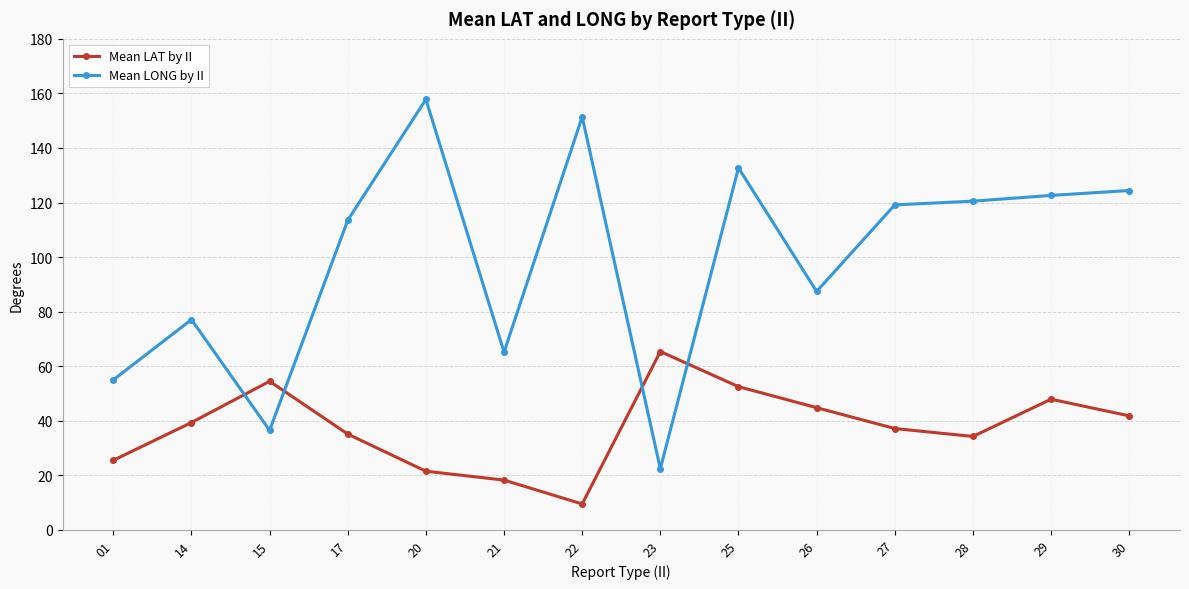

True or false: Mean LAT by II and Mean LONG by II intersect in this chart.

True